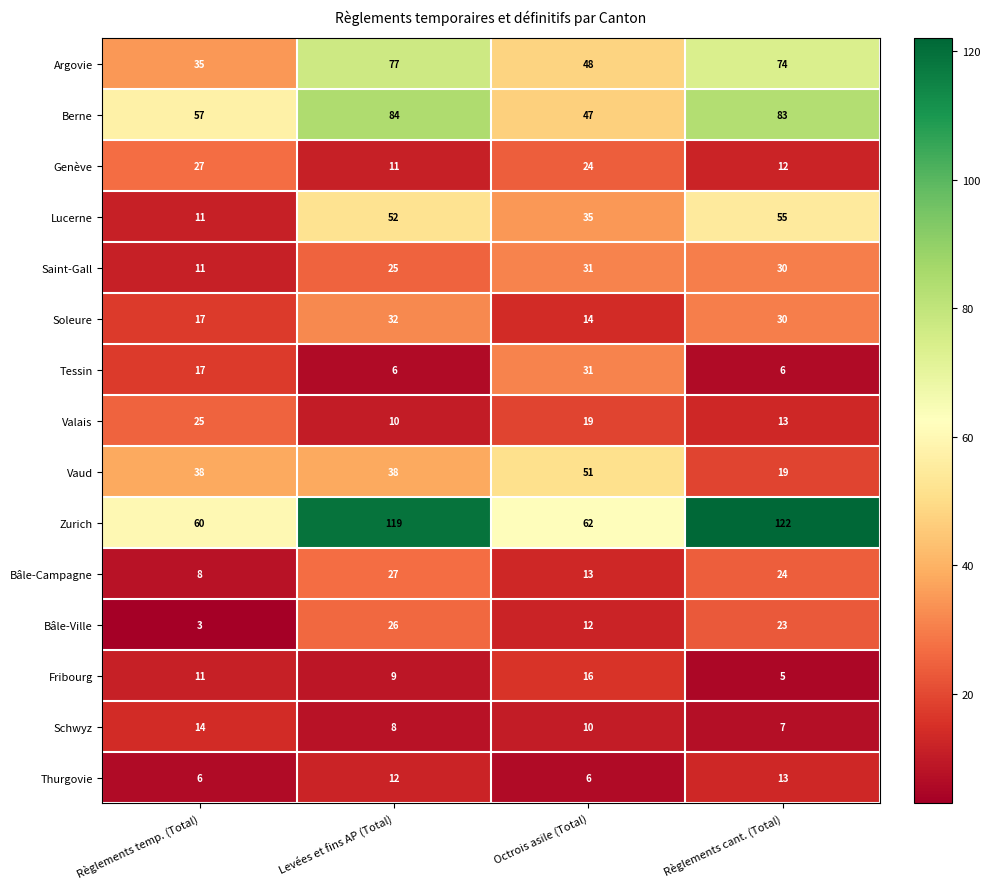

At which category is the sum across all series the highest?

Levées et fins AP (Total)